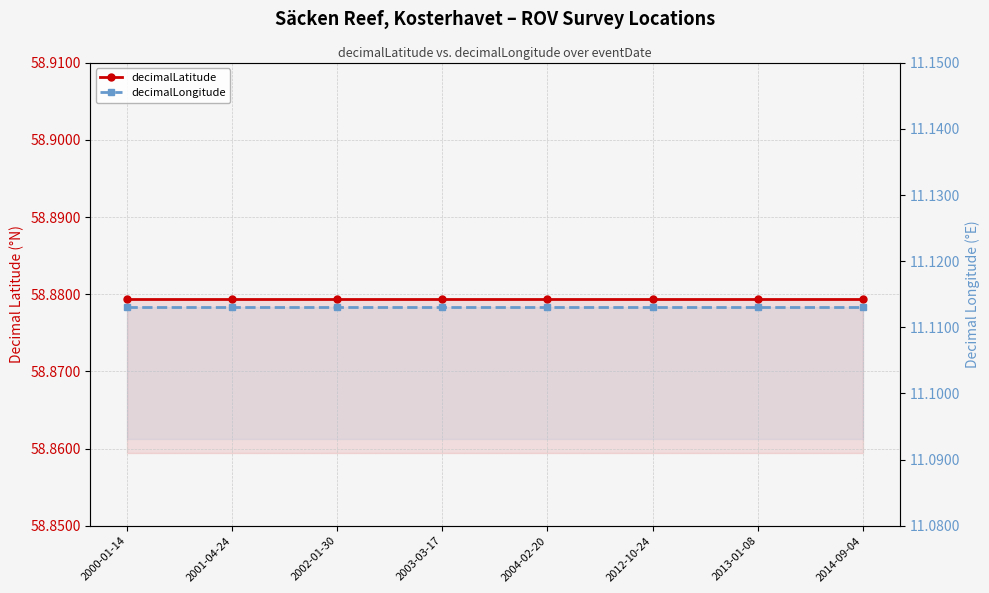

List the series in order of their overall mean, highest first.

decimalLatitude, decimalLongitude